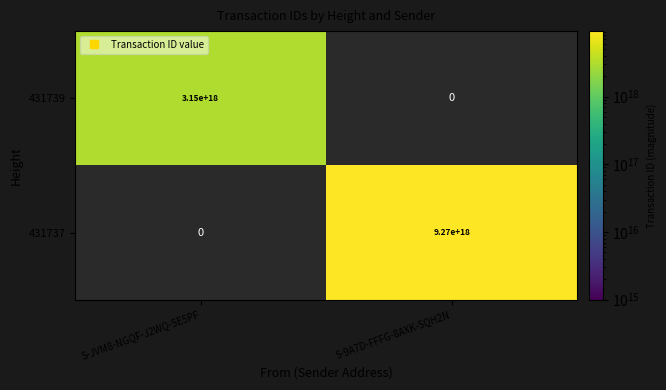

How many categories are shown in the chart?

2